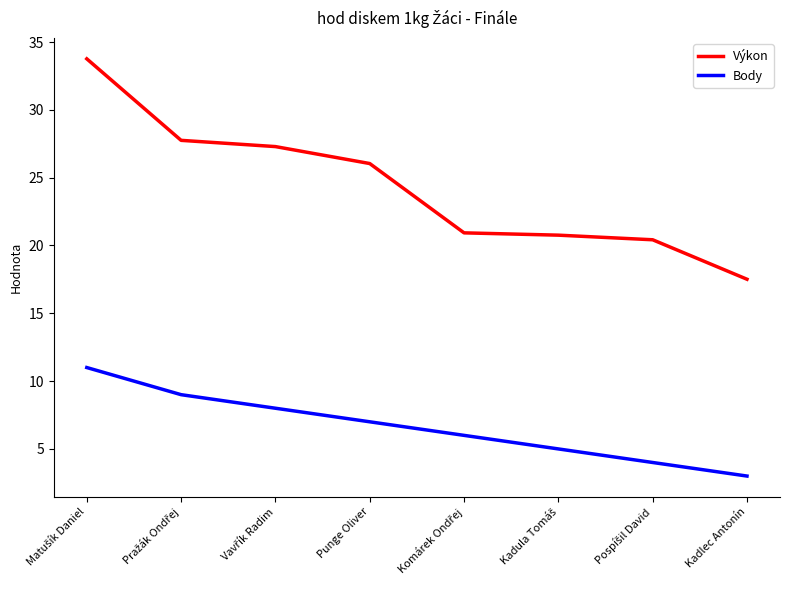

Is it true that Body equals 1.4 at Punge Oliver?

False